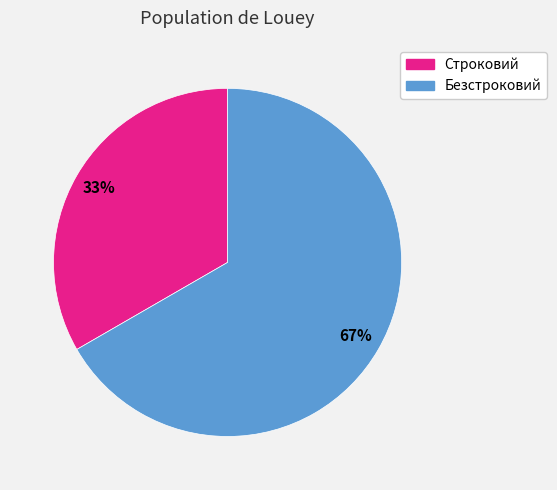

How many segments does this pie chart have?

2